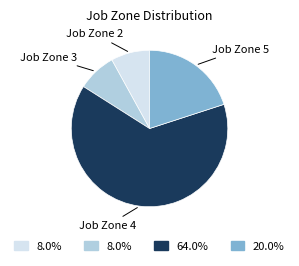

What is the largest slice in the pie chart?

Job Zone 4